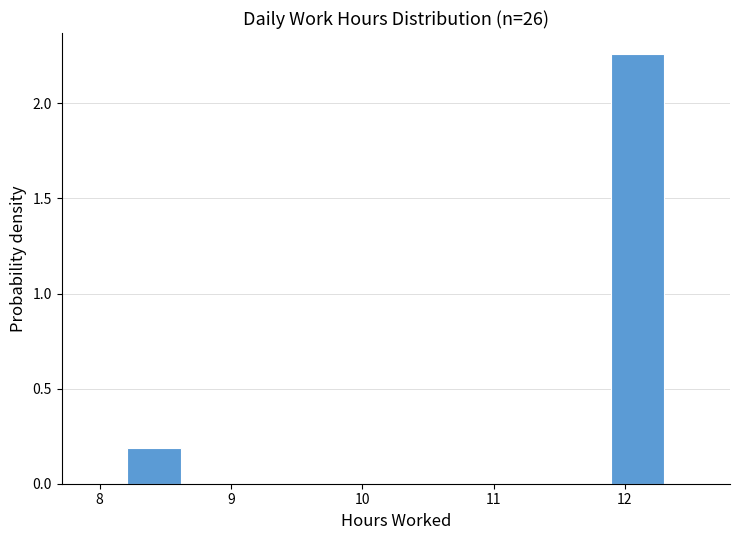

Reading left to right, list every bar in this chart as the range it spans on the x-axis followed by its height. Neither the bar edges nor the heights are printed on the chart, so give them approximately, as read against the axes.

8.2 to 8.6: 0.20
8.6 to 9.0: 0
9.0 to 9.4: 0
9.4 to 9.8: 0
9.8 to 10.3: 0
10.3 to 10.7: 0
10.7 to 11.1: 0
11.1 to 11.5: 0
11.5 to 11.9: 0
11.9 to 12.3: 2.25